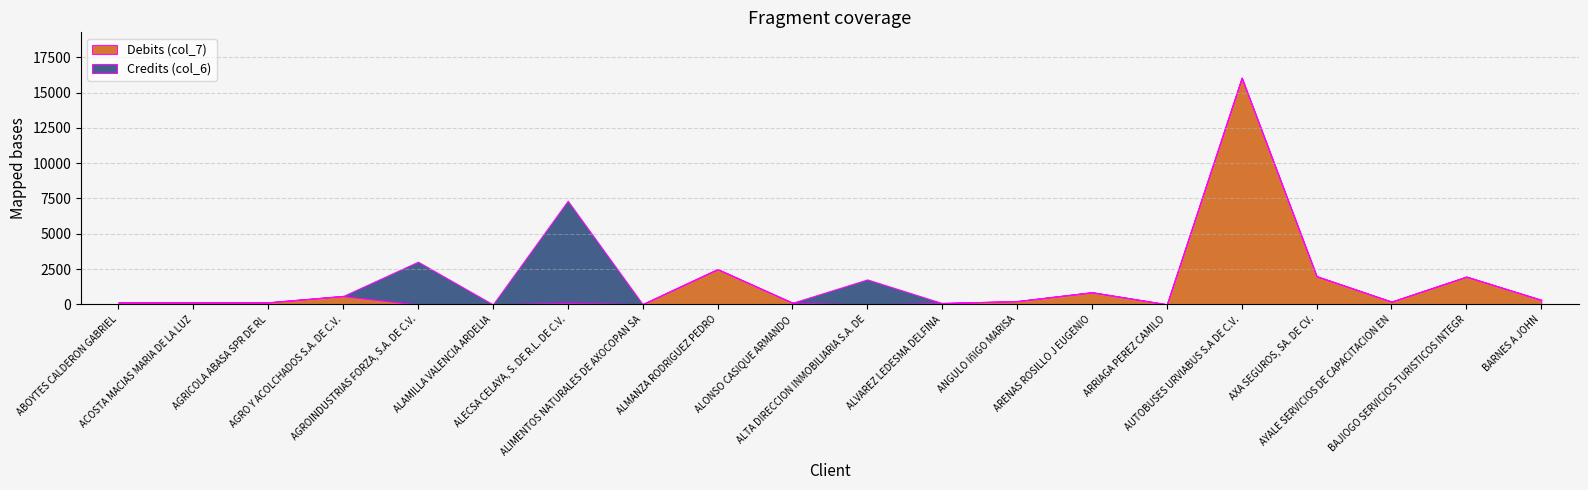

How many lines are shown in the chart?

2